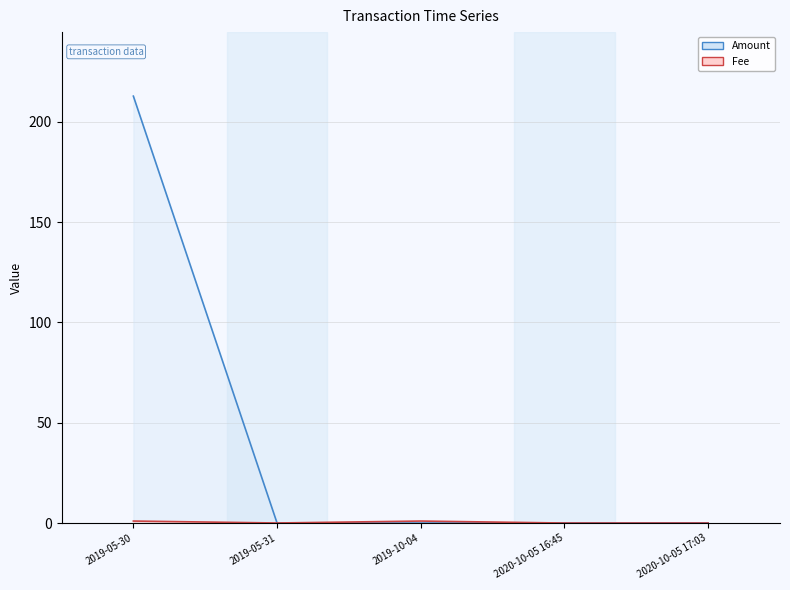

What is the difference between the maximum and minimum values in the Amount series?

212.7